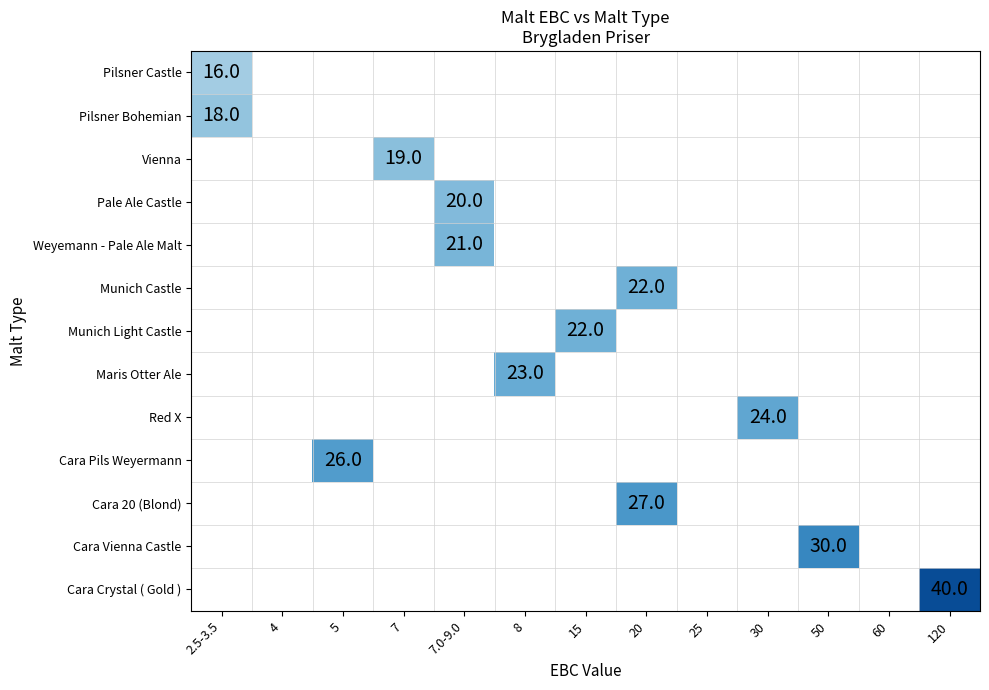

How many data points in Cara 20 (Blond) are above 0?

1